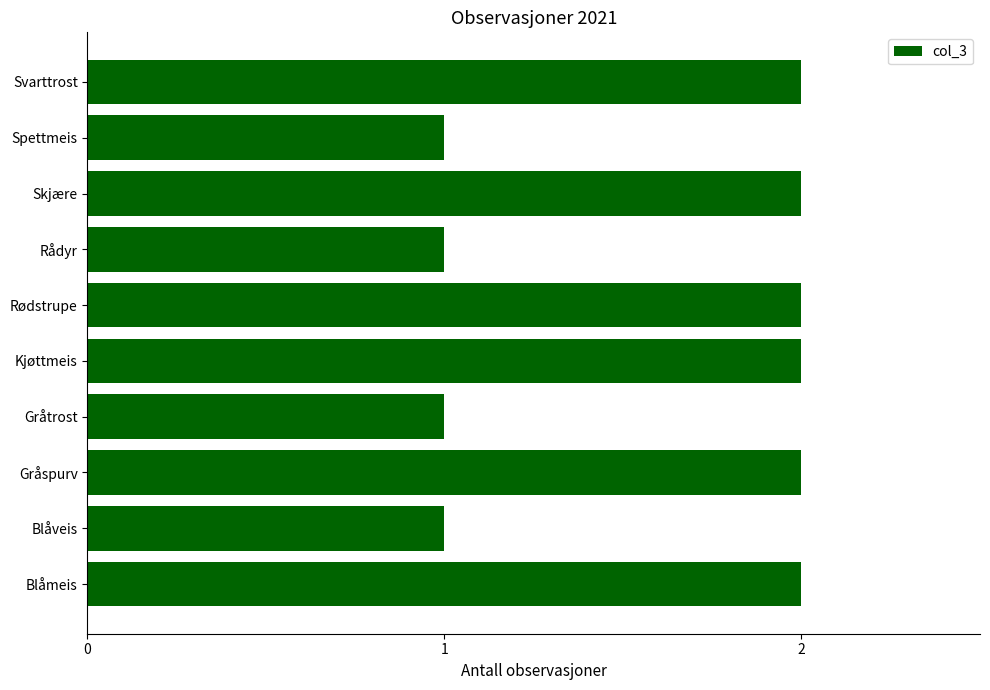

Are the bars grouped side by side (vs. stacked)?

No